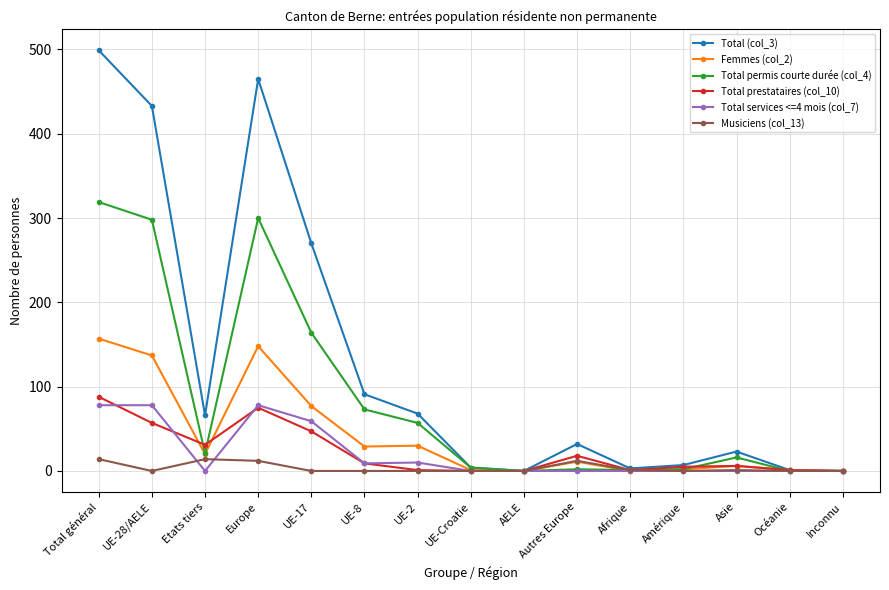

At which category does Total (col_3) reach its first local peak?

Europe